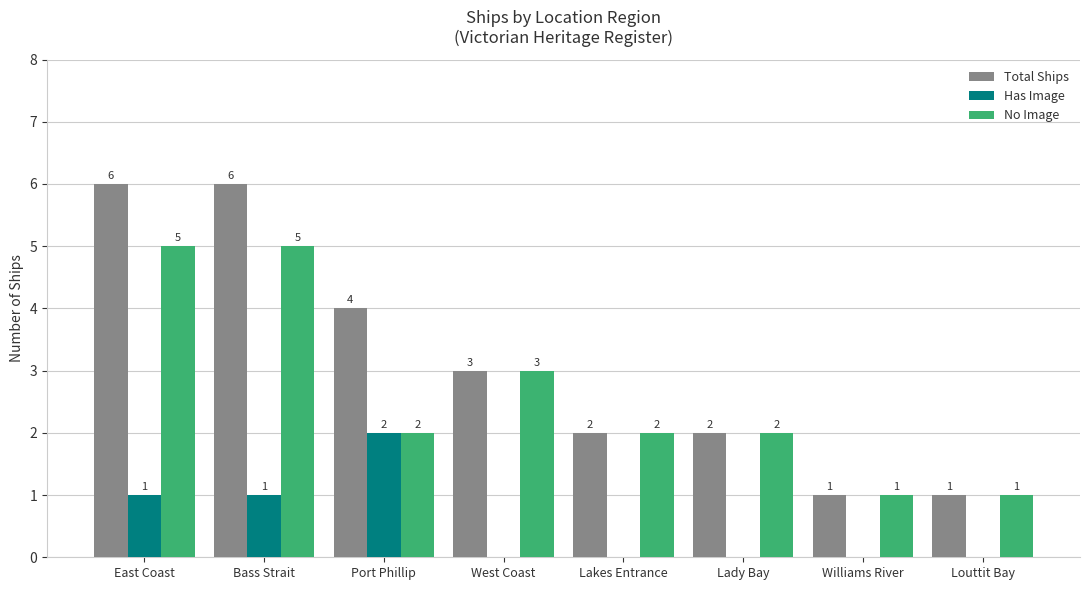

Reading left to right, transcribe all the data shown in this chart.

Total Ships: East Coast=6	Bass Strait=6	Port Phillip=4	West Coast=3	Lakes Entrance=2	Lady Bay=2	Williams River=1	Louttit Bay=1
Has Image: East Coast=1	Bass Strait=1	Port Phillip=2	West Coast=0	Lakes Entrance=0	Lady Bay=0	Williams River=0	Louttit Bay=0
No Image: East Coast=5	Bass Strait=5	Port Phillip=2	West Coast=3	Lakes Entrance=2	Lady Bay=2	Williams River=1	Louttit Bay=1